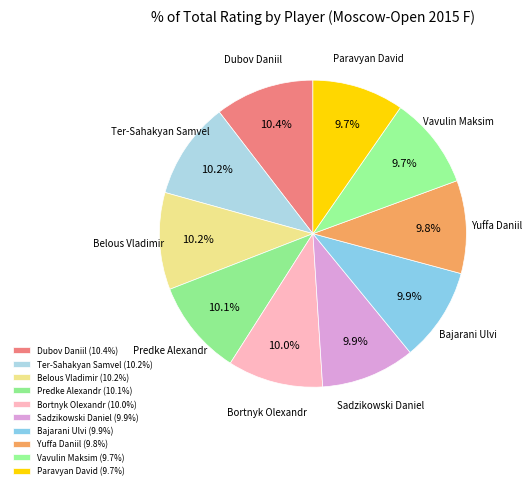

Is Ter-Sahakyan Samvel the majority of the pie?

No